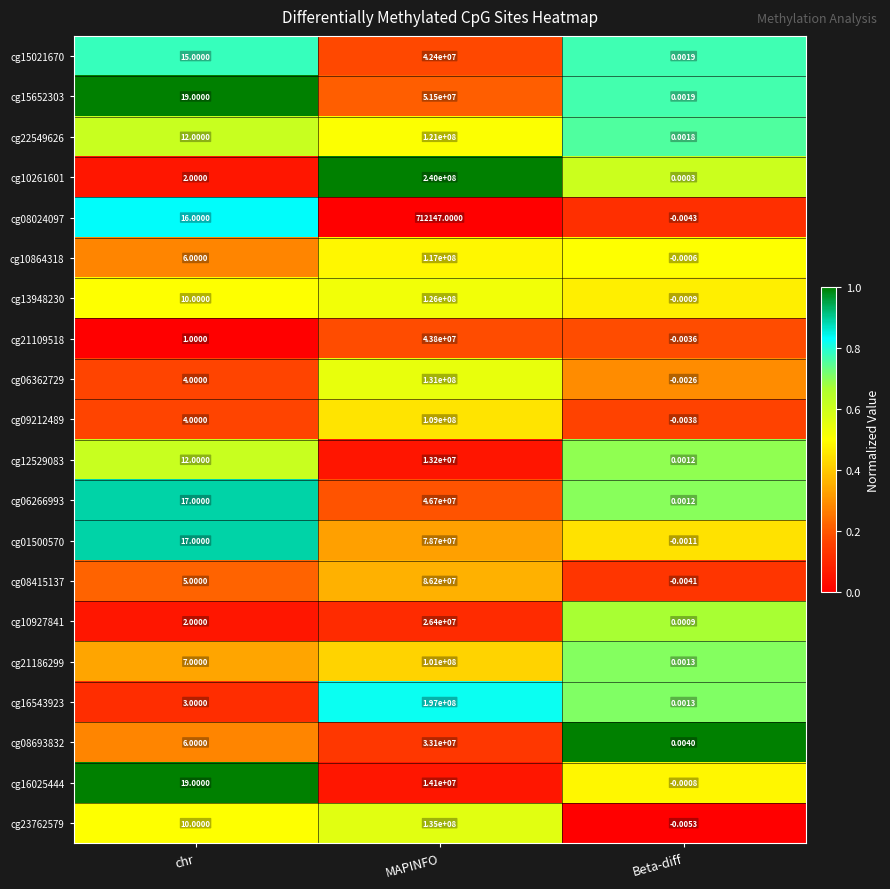

At which category is the sum across all series the highest?

MAPINFO